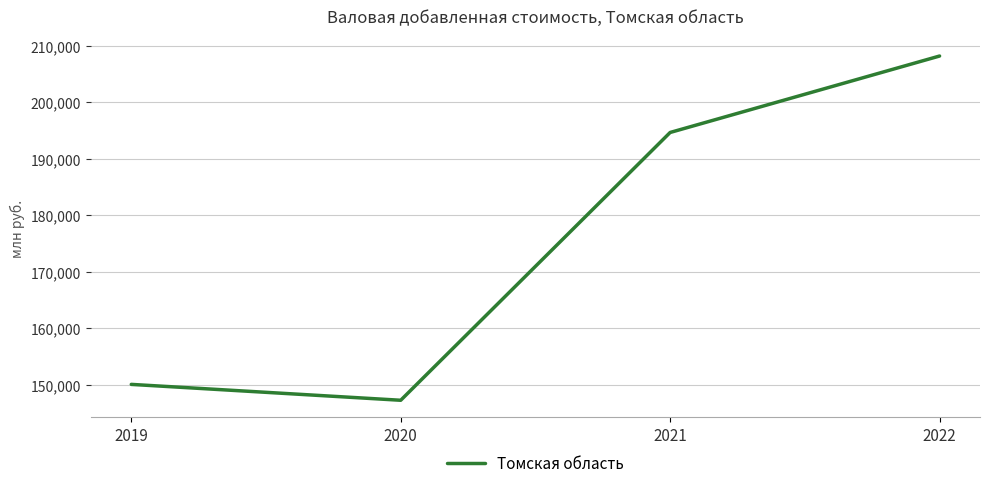

Approximately how many times larger is the value at 2019 compared to 2021?

0.8